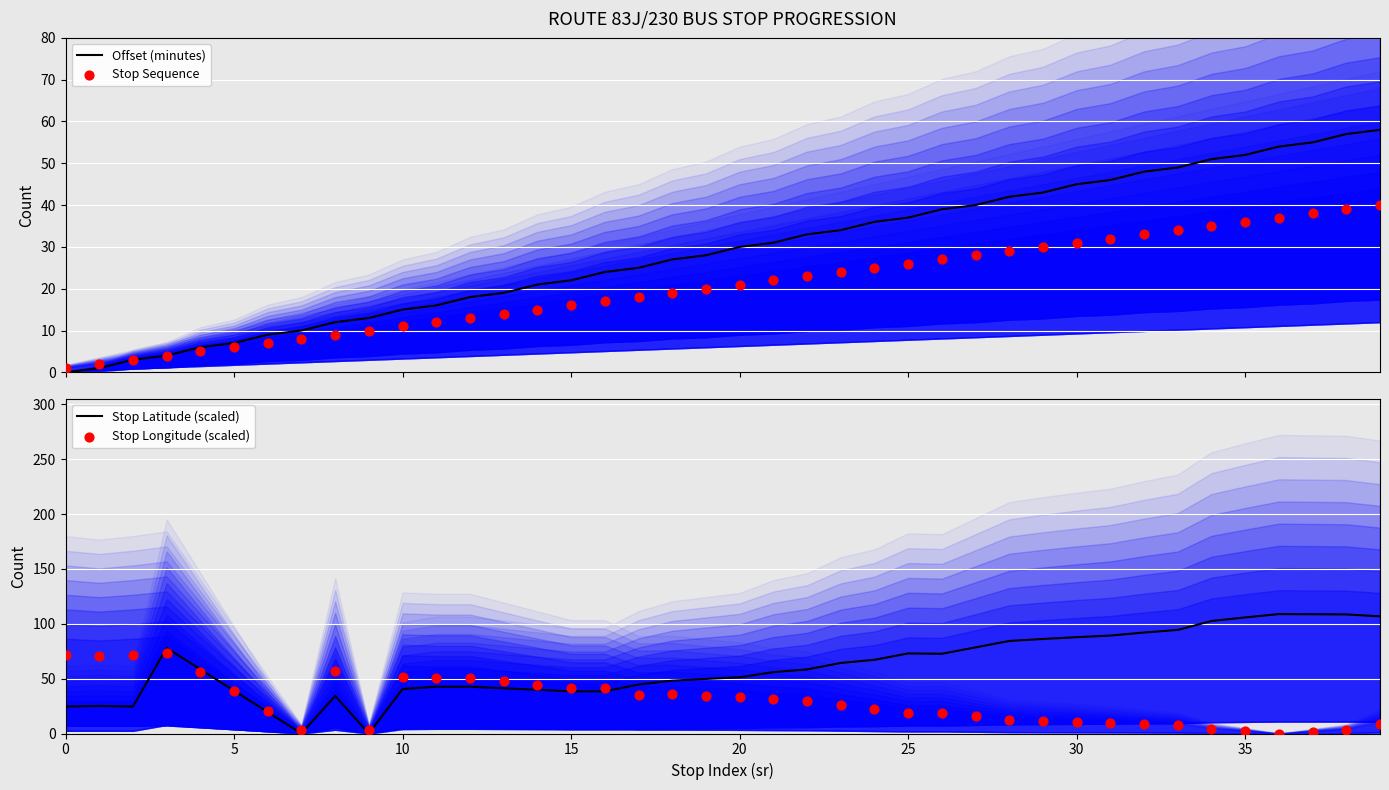

What are all the series names shown in the legend?

Offset (minutes), Stop Sequence, Stop Latitude (scaled), Stop Longitude (scaled)